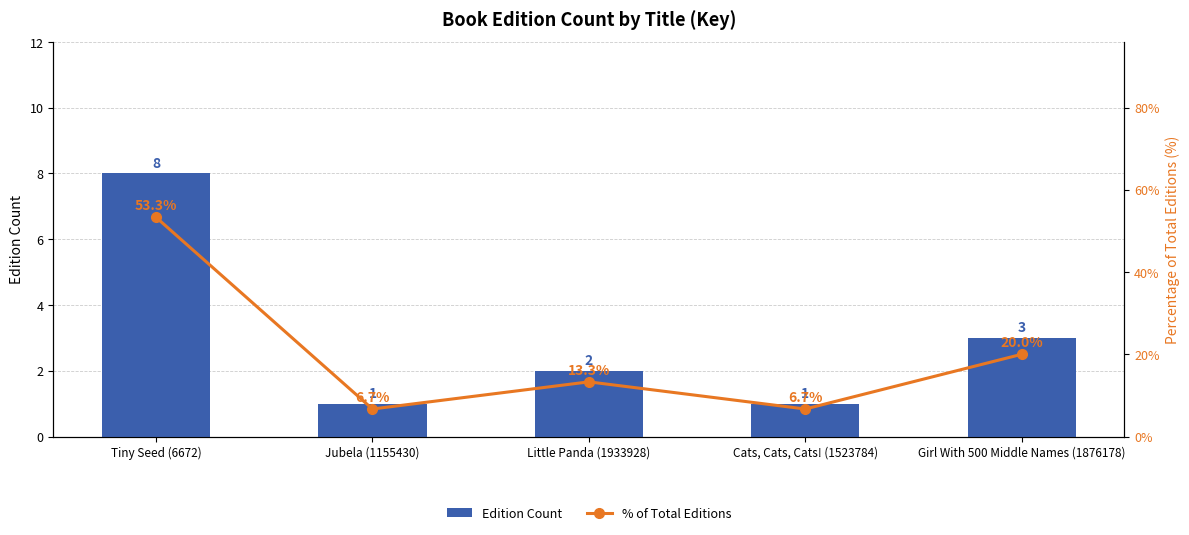

At which label does Edition Count reach its minimum?

Jubela (1155430)